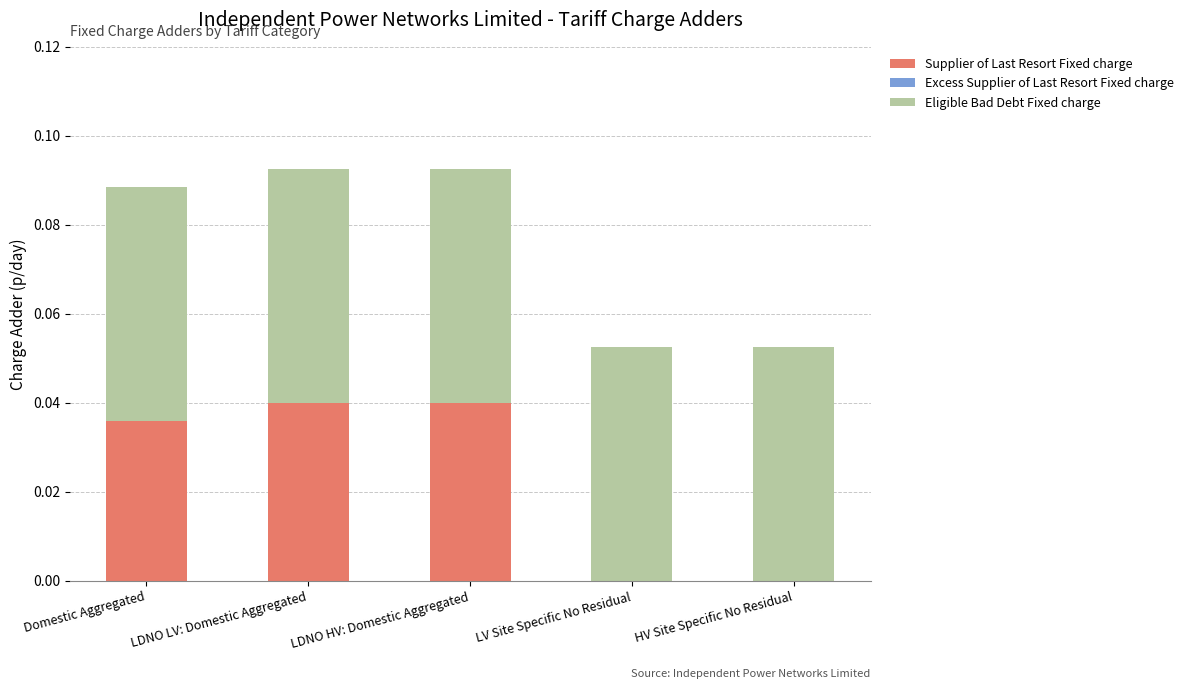

Are the bars horizontal?

No